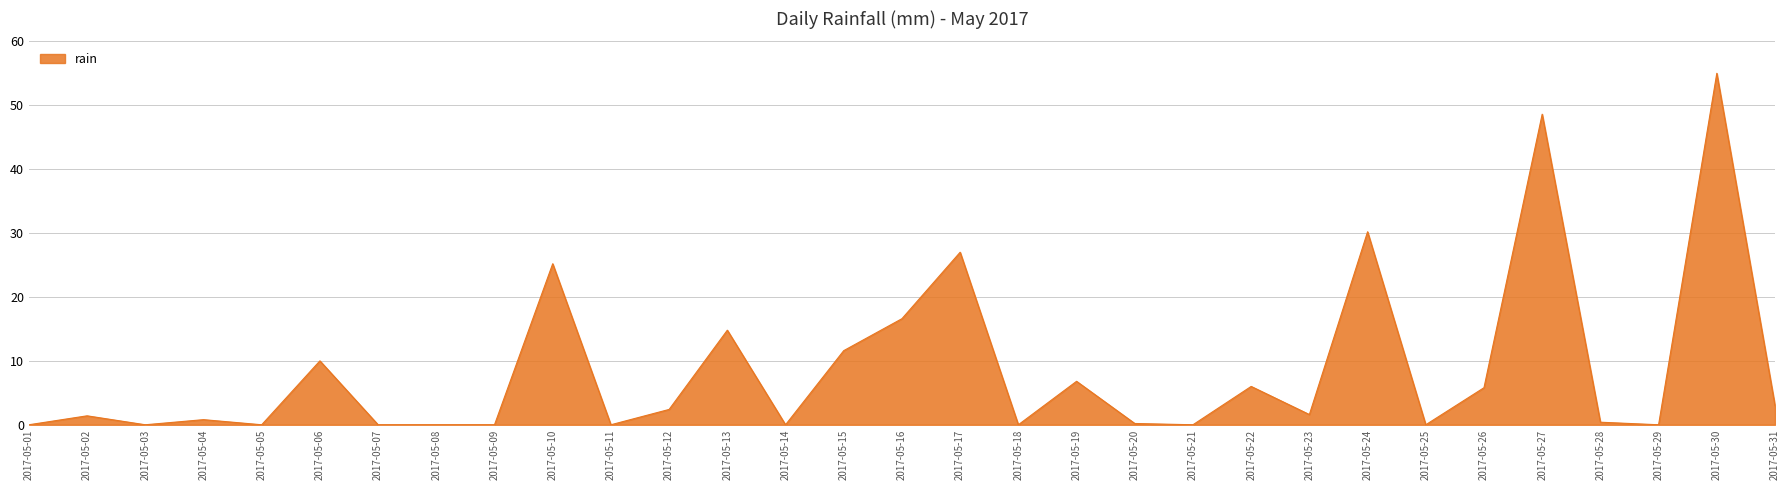

At which label is the value closest to 27?

2017-05-17